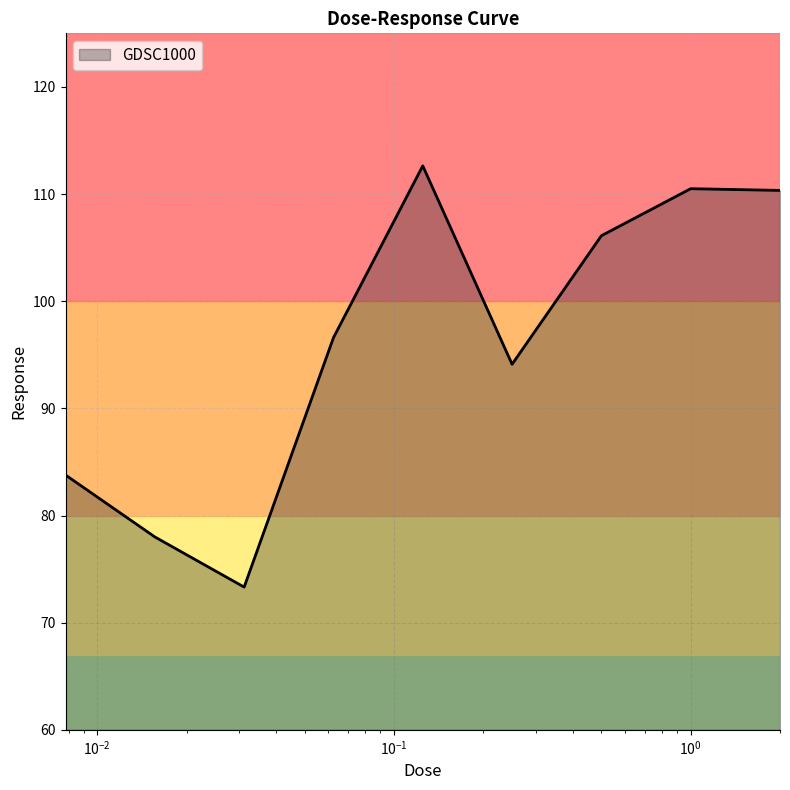

What is the difference between the maximum and minimum values?

39.3